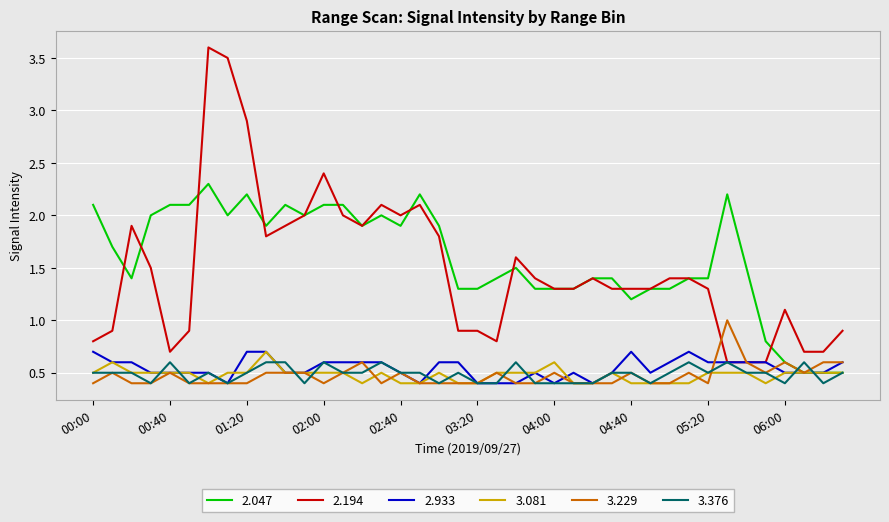

True or false: 2.933 and 3.081 intersect in this chart.

True